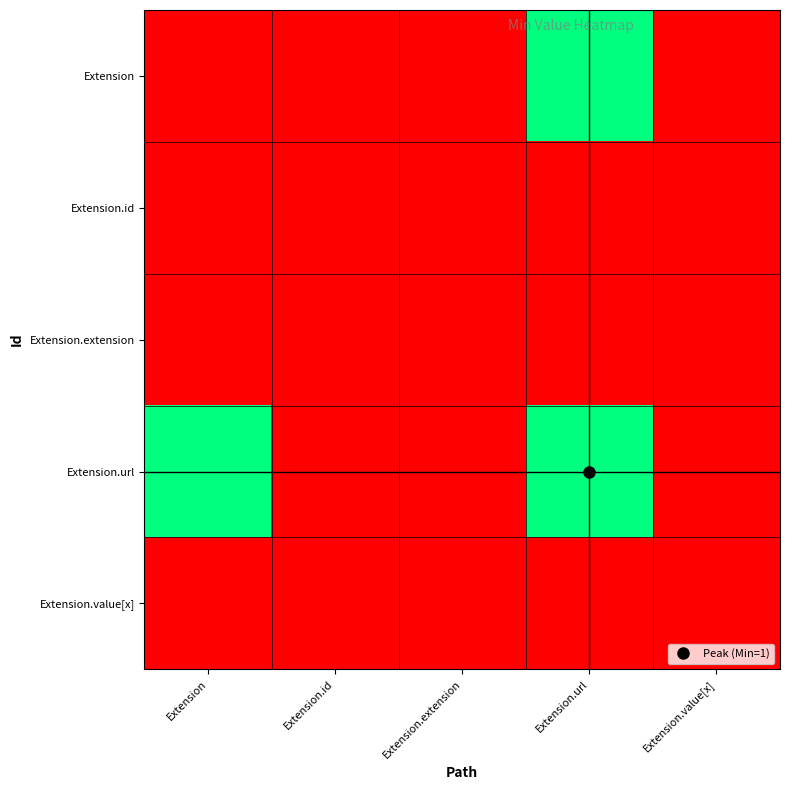

At which category is the sum across all series the highest?

Extension.url